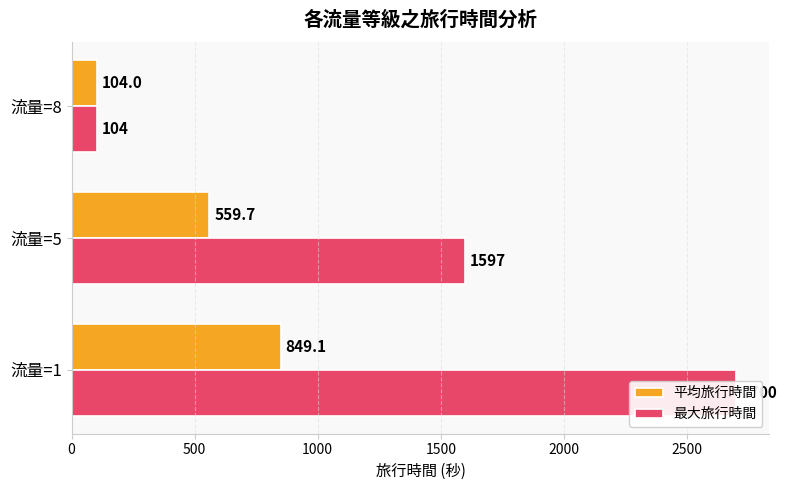

The value of 最大旅行時間 at 流量=1 is 4014.7. True or false?

False